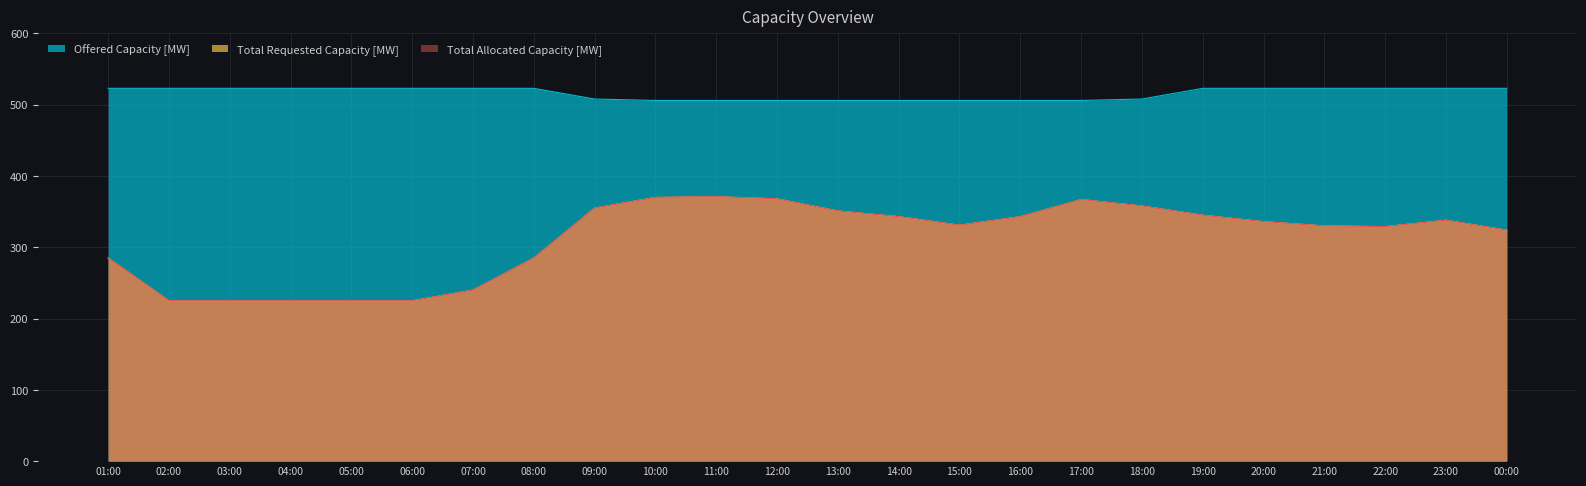

What is the label of the 13th point from the left?

13:00